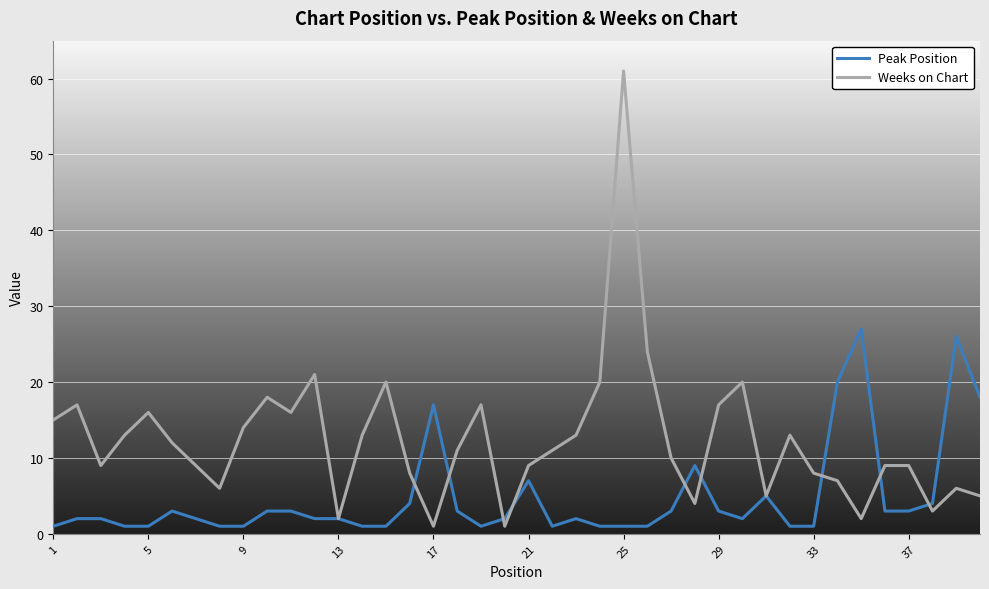

Rank the series by their maximum value, from lowest to highest.

Peak Position, Weeks on Chart